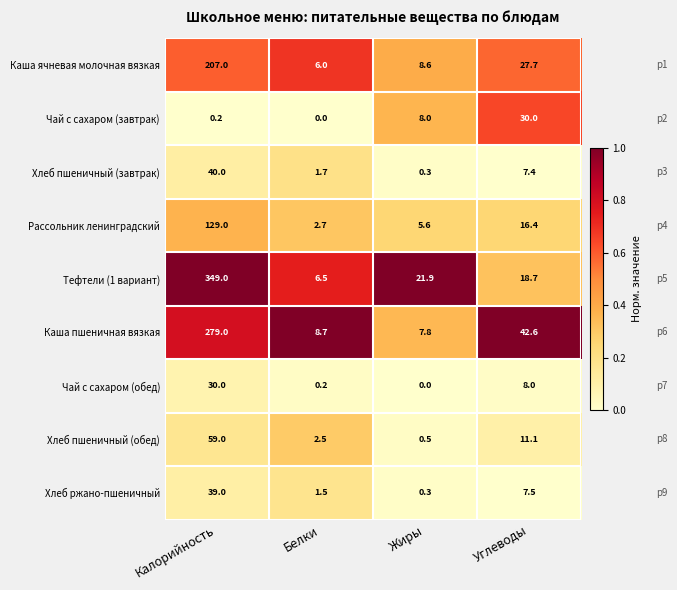

Is it true that Хлеб пшеничный (завтрак) equals 2.3 at Углеводы?

False